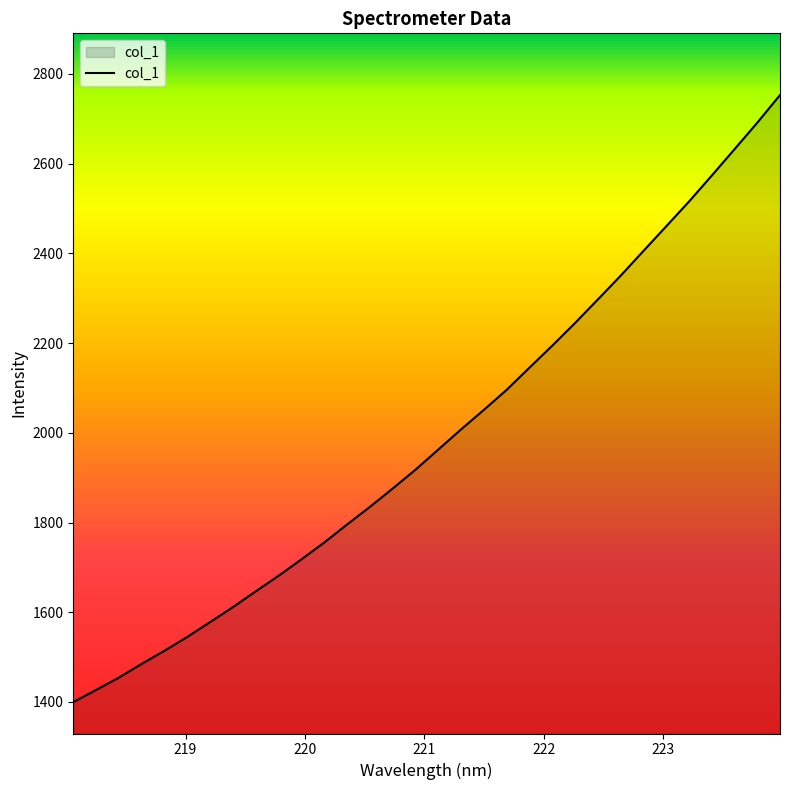

What is the smallest value displayed?

1399.7